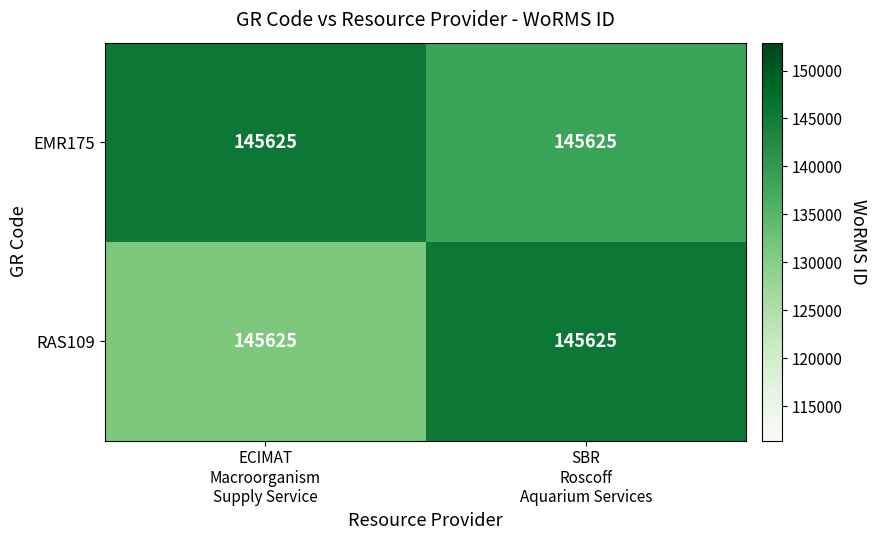

Which has a higher value, SBR
Roscoff
Aquarium Services or ECIMAT
Macroorganism
Supply Service?

ECIMAT
Macroorganism
Supply Service